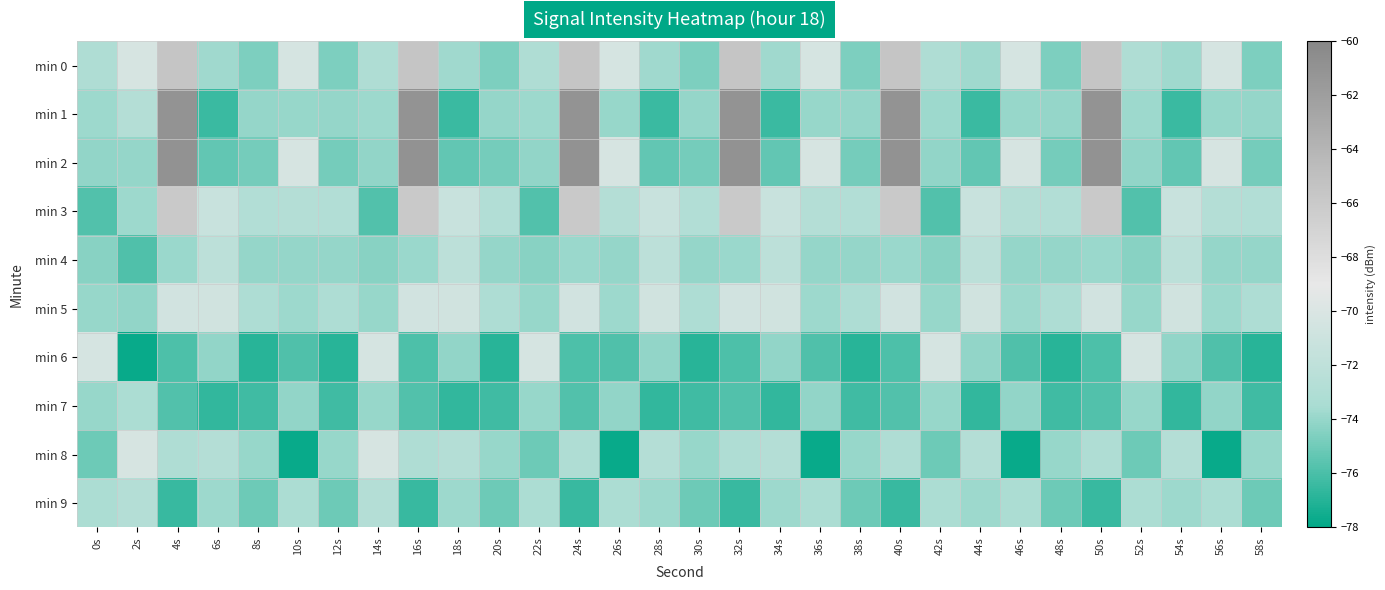

What is the greatest value displayed?

-60.9